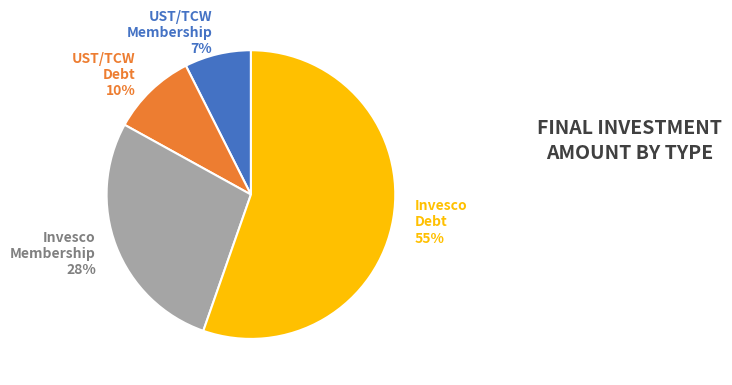

To the nearest percent, what portion does UST/TCW Debt represent?

10%